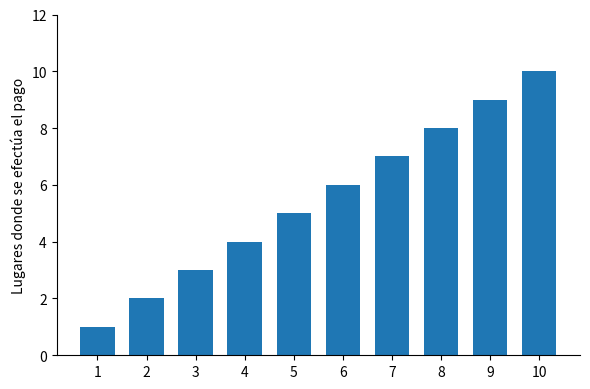

What value does the data have at 9?

9